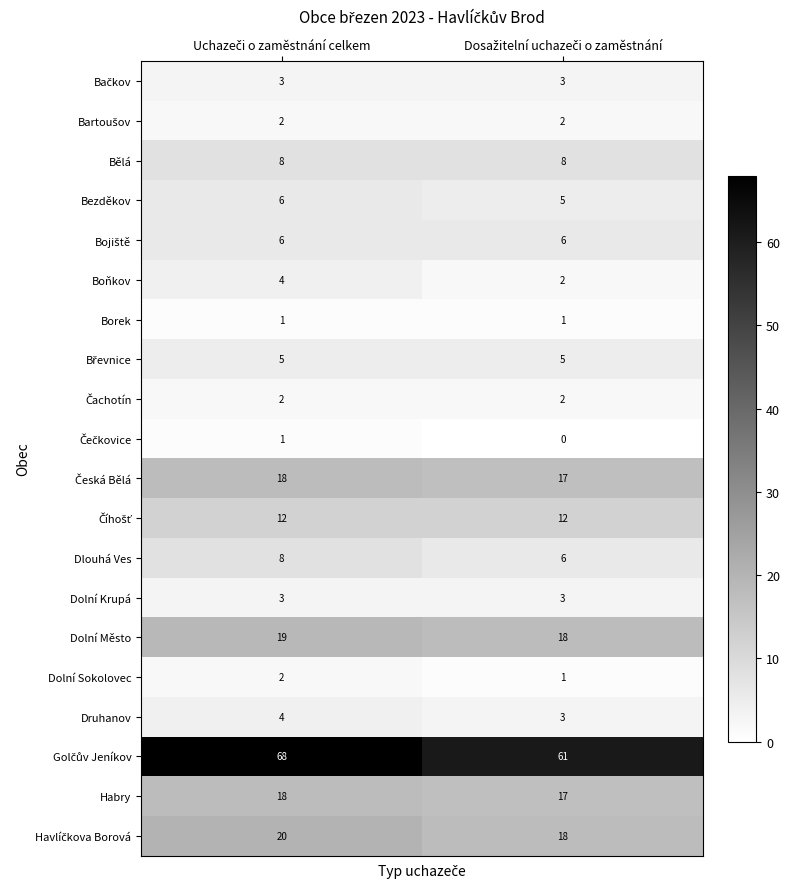

What is the minimum value for Habry?

17